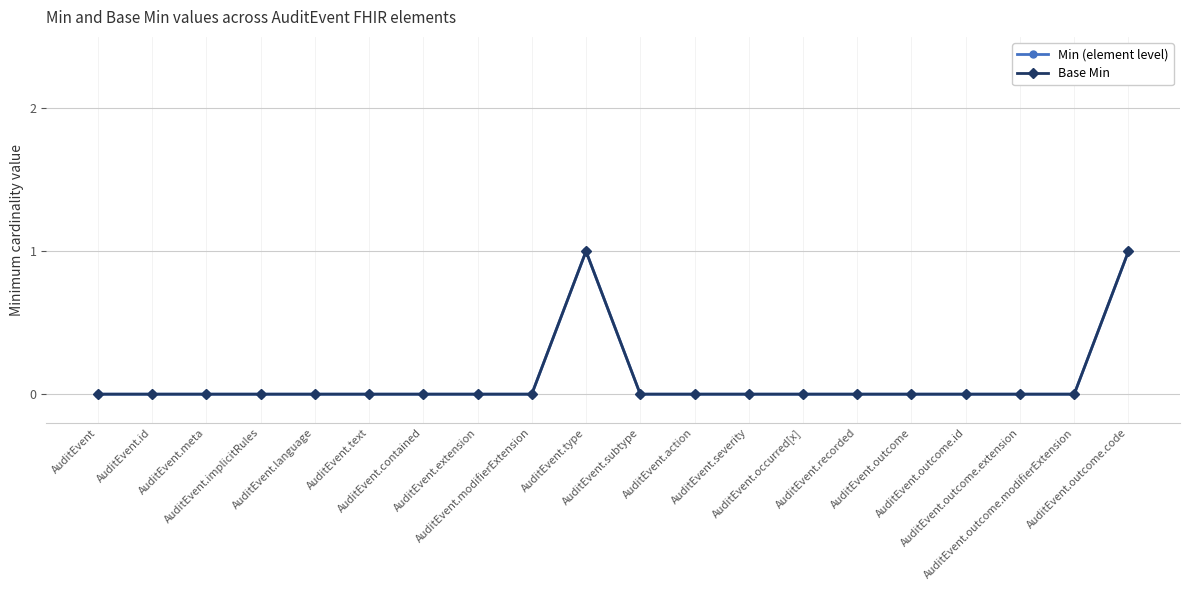

True or false: Base Min and Min (element level) cross at least once.

False